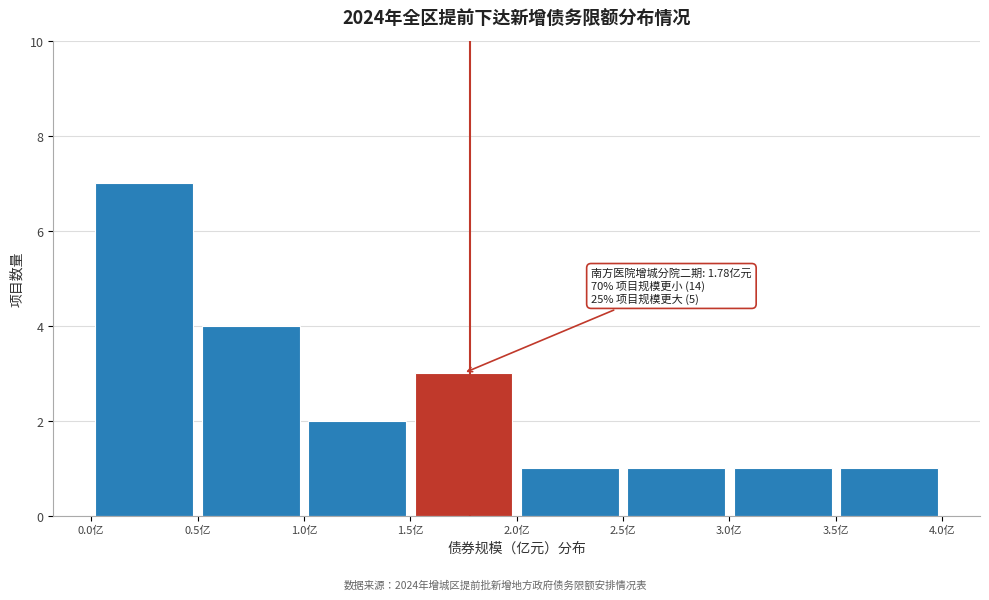

Which range on the x-axis has the tallest bar?

0.0 to 0.5